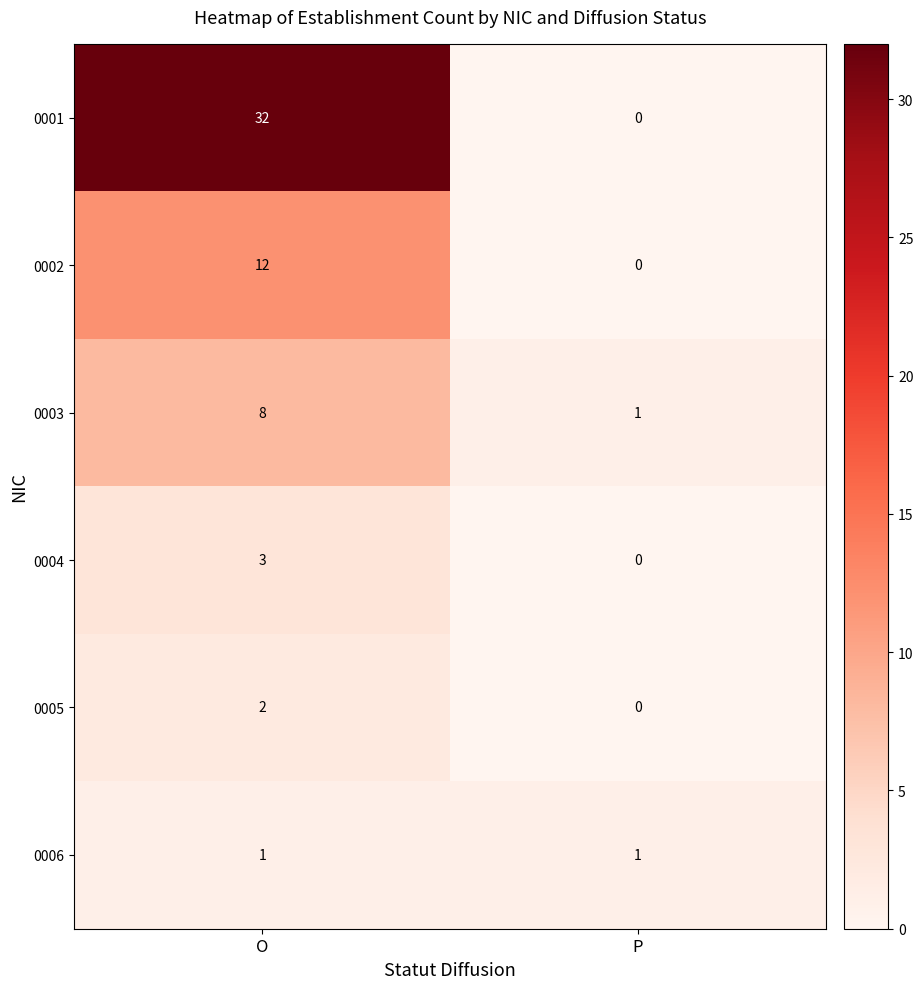

What is the difference between the 0004 values at O and P?

3